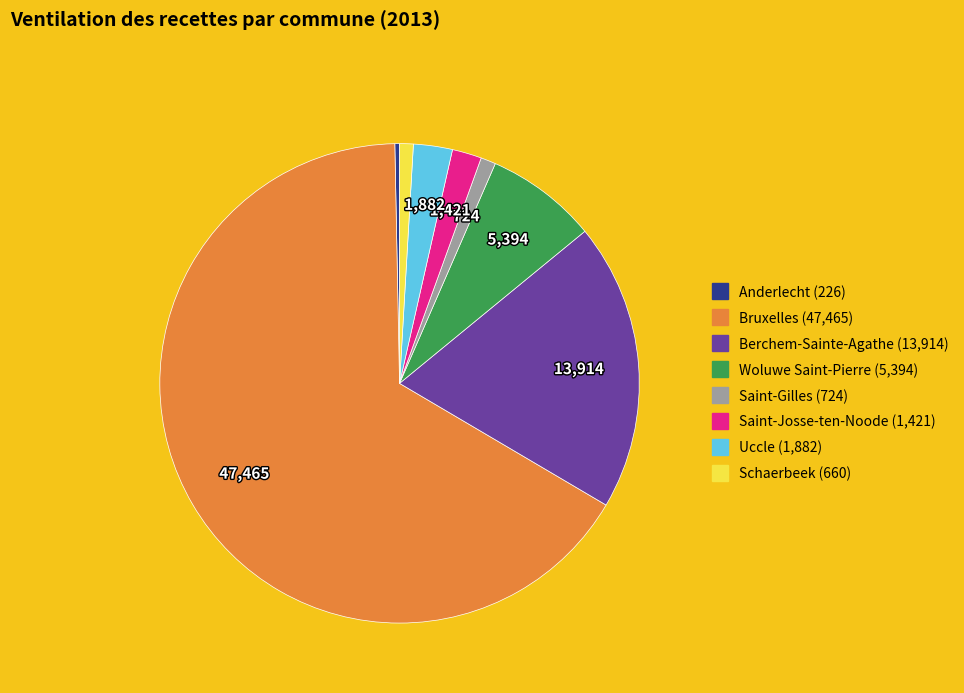

Which slice is the largest?

Bruxelles